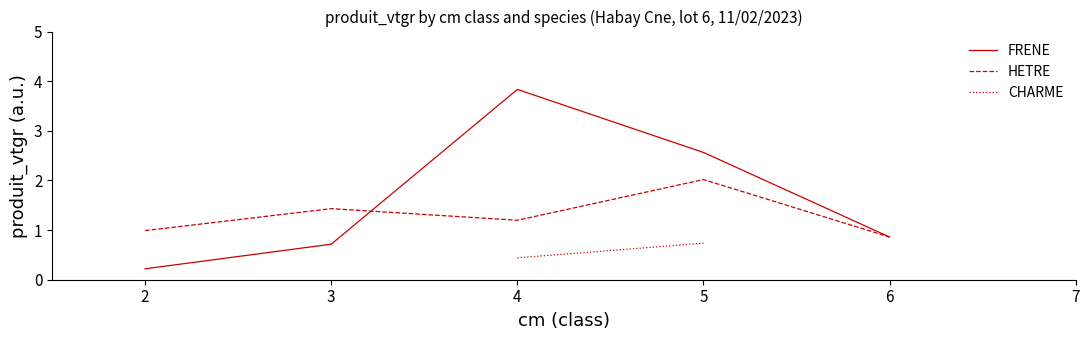

At which category does FRENE reach its first local peak?

4